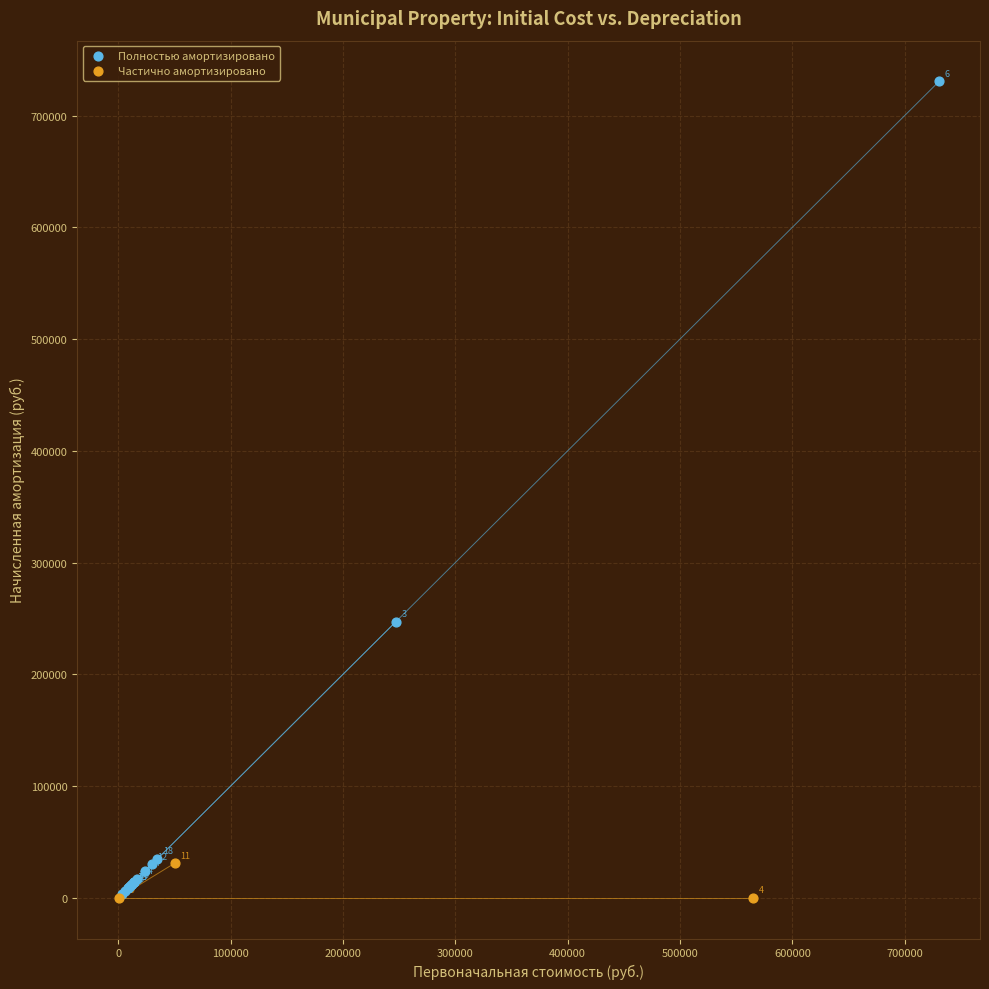

Which series contains the lowest Y value?

Частично амортизировано